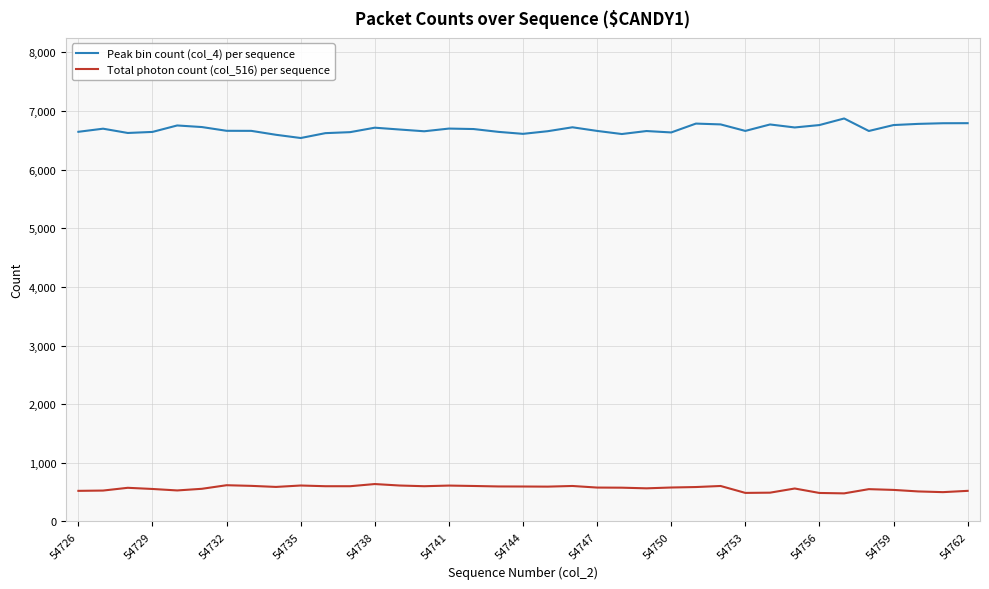

What is the smallest value displayed?

479